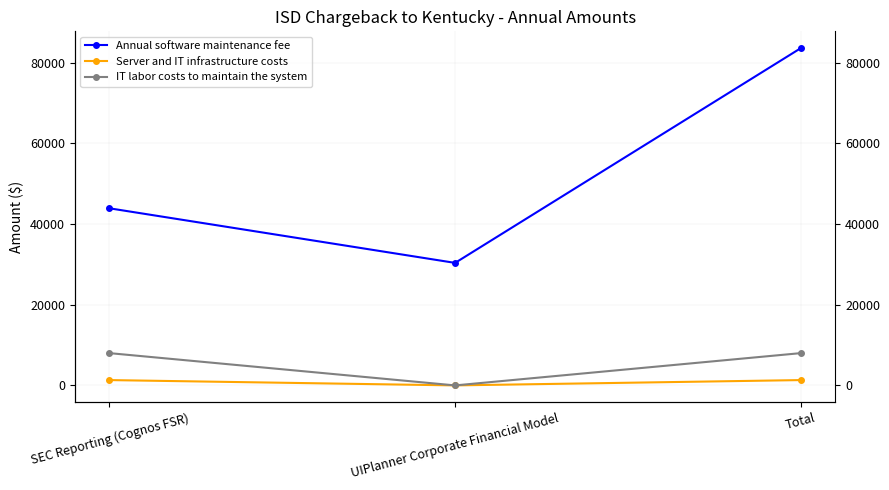

What is the value of the Annual software maintenance fee point at the 3rd from the left?

83590